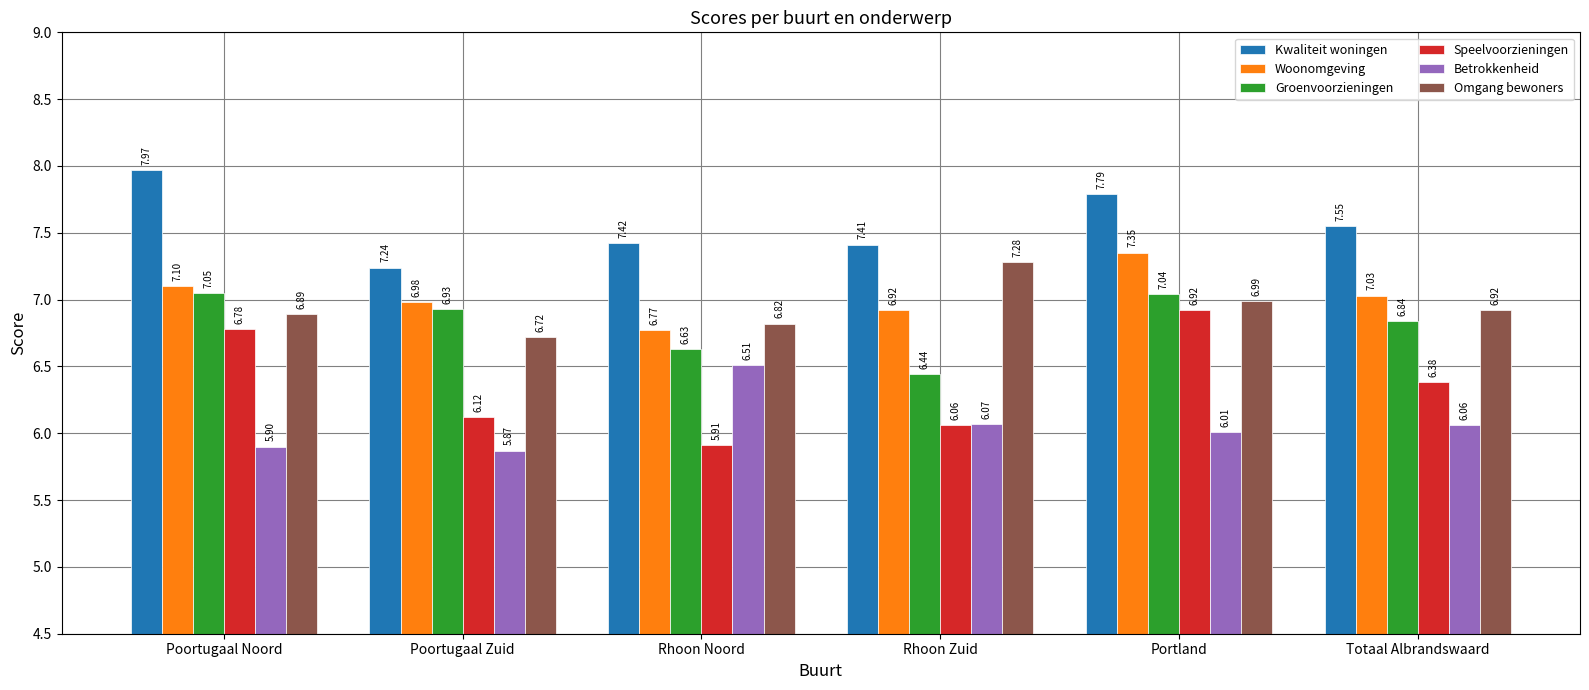

Is the value of Betrokkenheid at Poortugaal Zuid greater than the value of Kwaliteit woningen at Poortugaal Zuid?

No